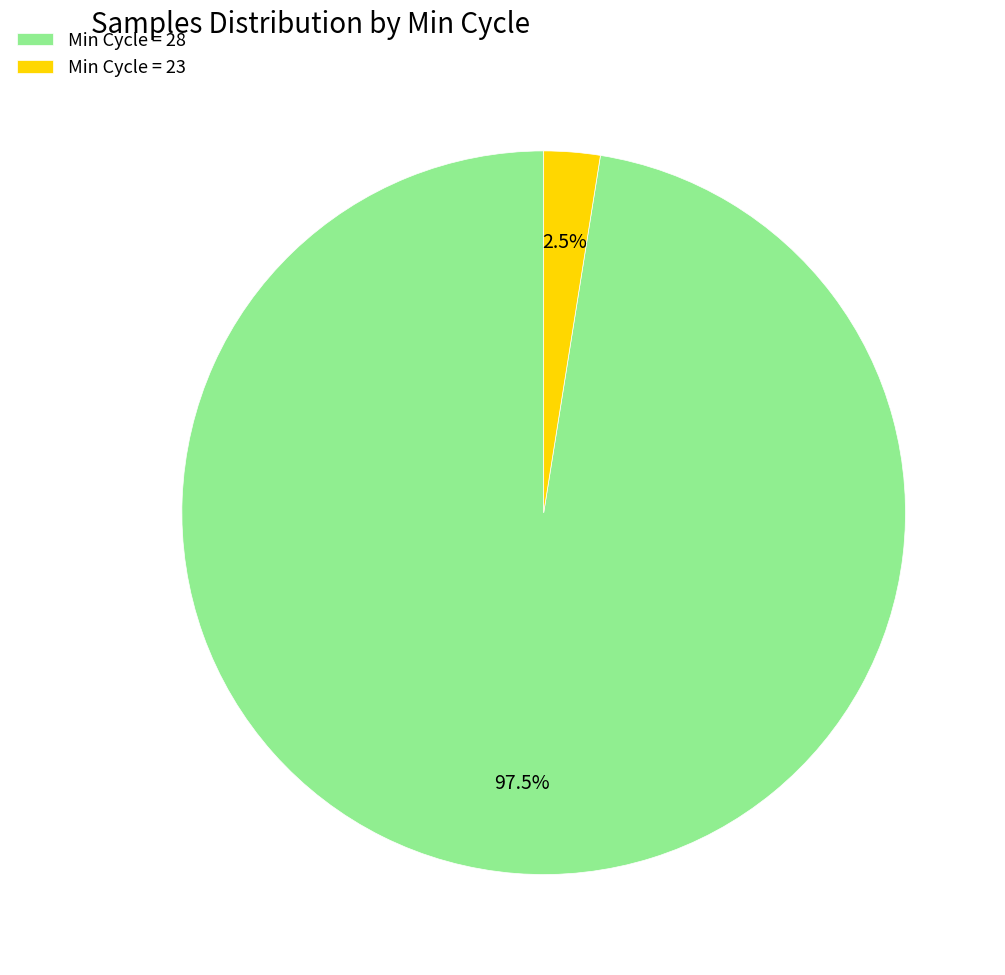

Which category accounts for the majority?

Min Cycle = 28